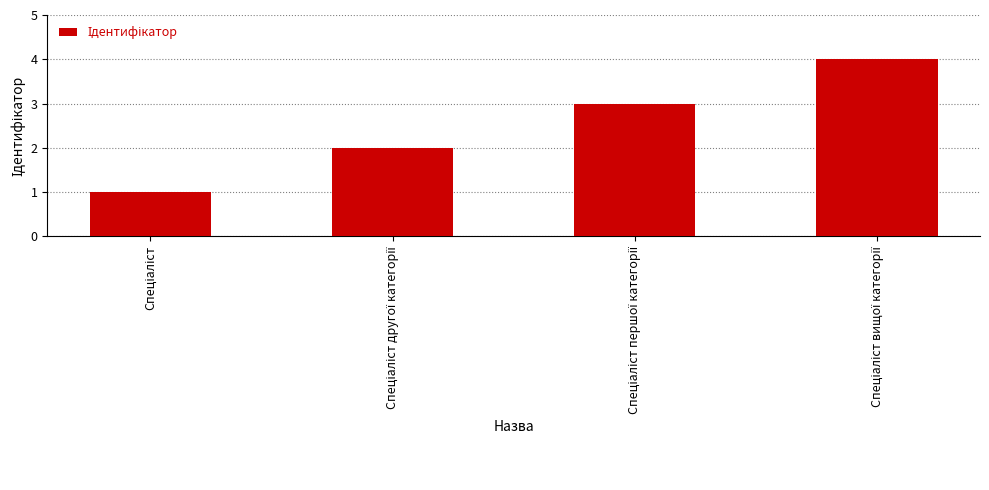

What is the greatest value displayed?

4